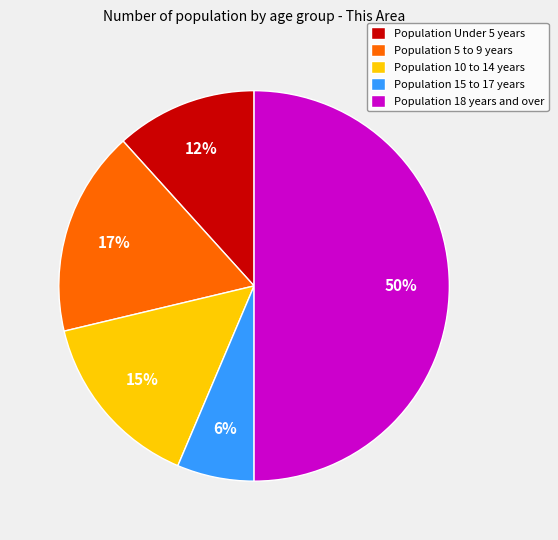

To the nearest percent, what is the difference between the Population 5 to 9 years and Population 15 to 17 years slice percentages?

11%